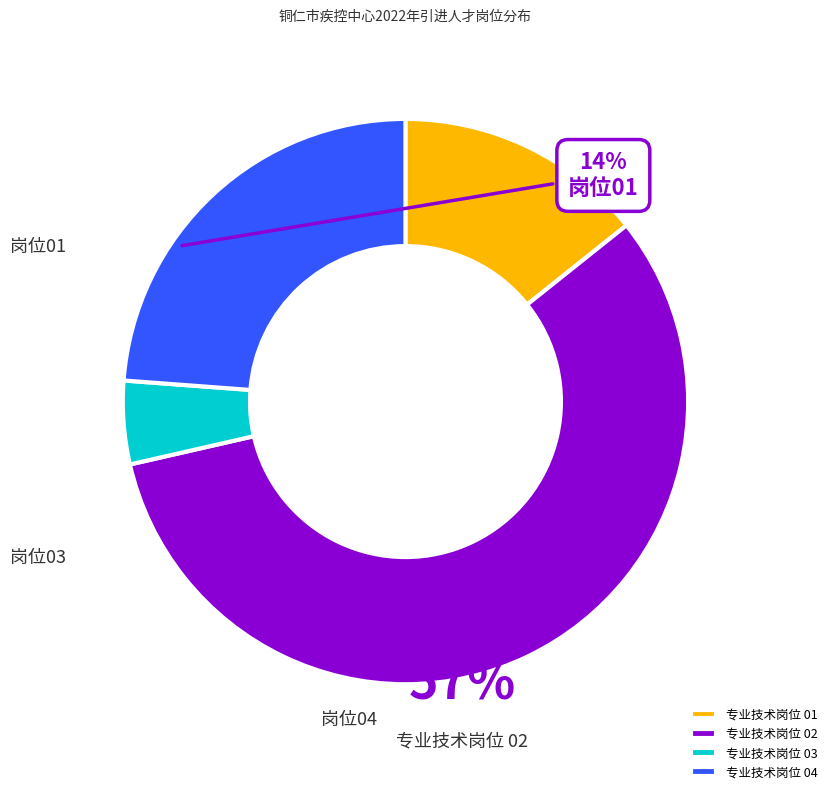

True or false: 专业技术岗位 03 accounts for 5% of the total.

True